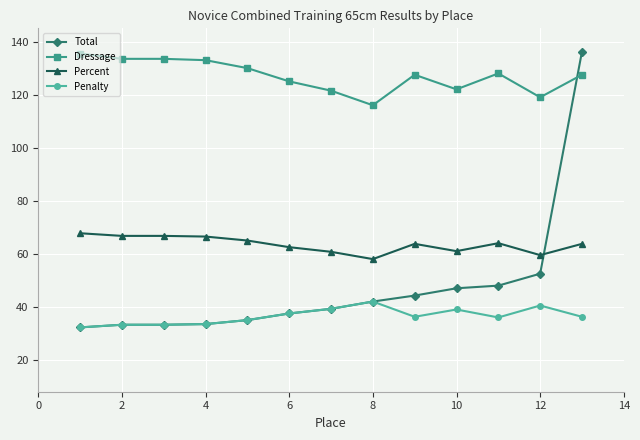

True or false: Dressage and Total cross at least once.

True